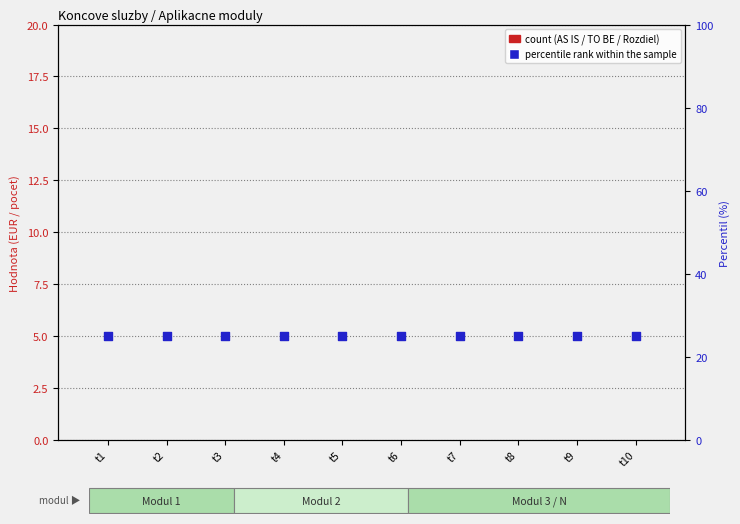

Which series reaches the minimum Y coordinate?

Koncova sluzba 1